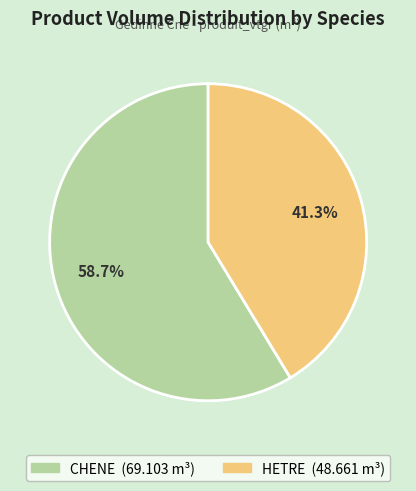

Is there a majority slice in this chart?

Yes